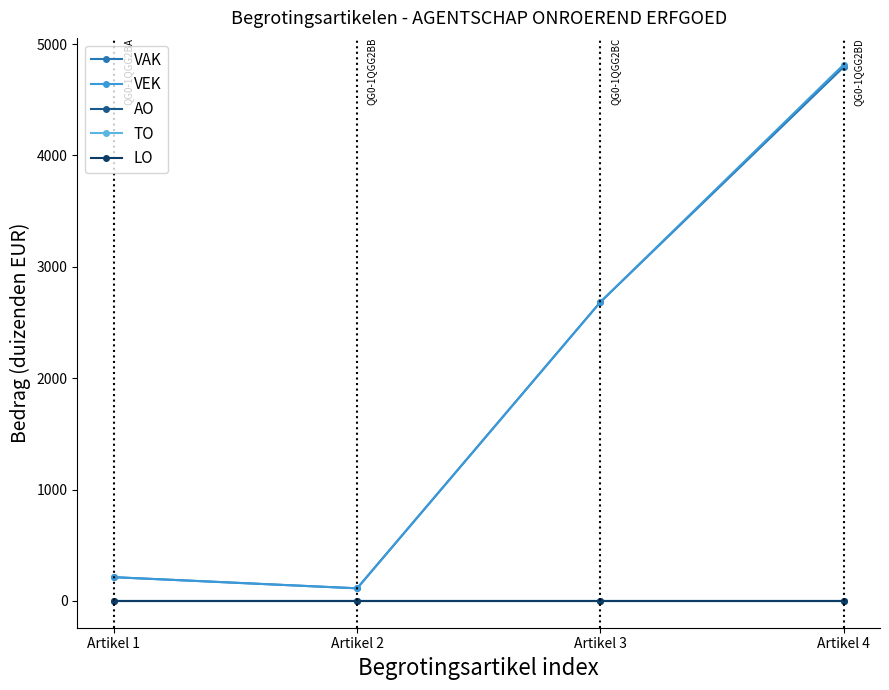

Which has a higher value, Artikel 3 or Artikel 2?

Artikel 3